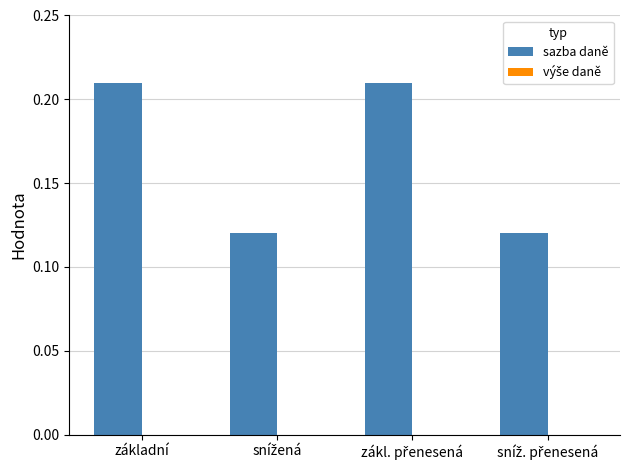

Count the number of data series in this chart.

1